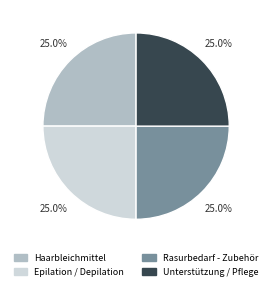

What is the ratio of the value at Unterstützung / Pflege to the value at Haarbleichmittel?

1.0